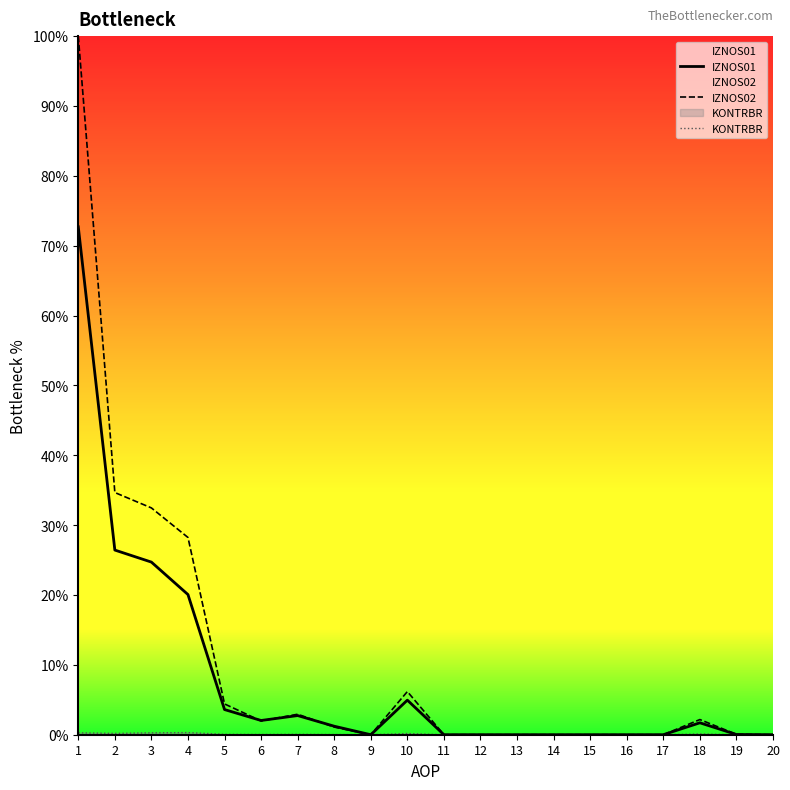

How many lines are shown in the chart?

3